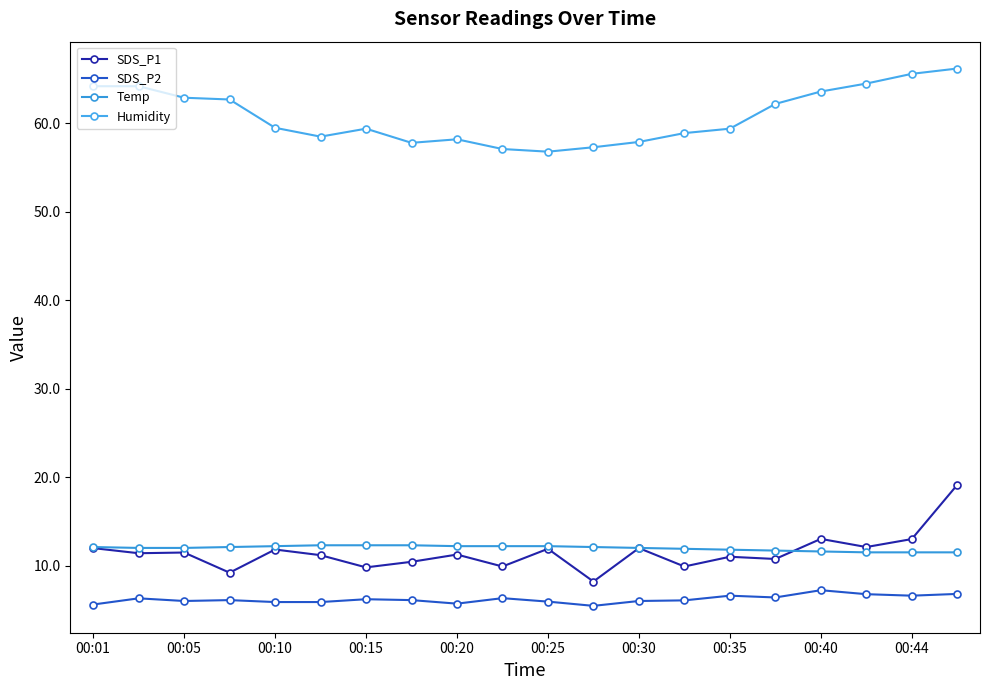

What is the value of the Humidity point at the 11th from the left?

56.8